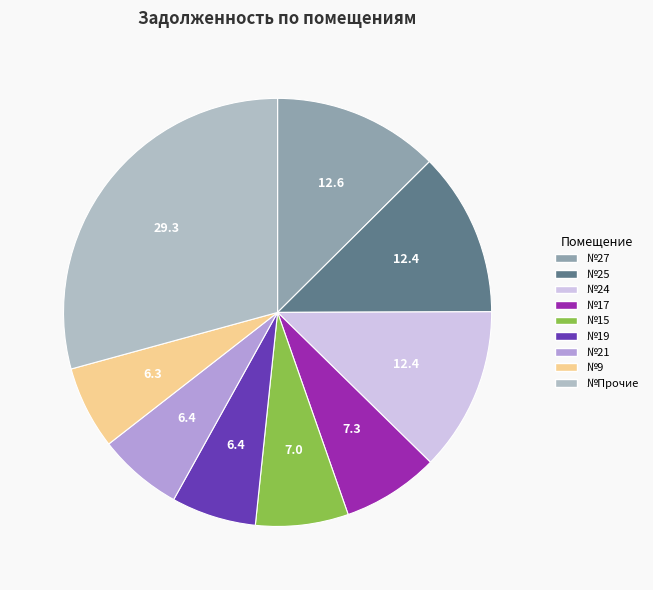

Is there any slice that represents more than half of the pie?

No